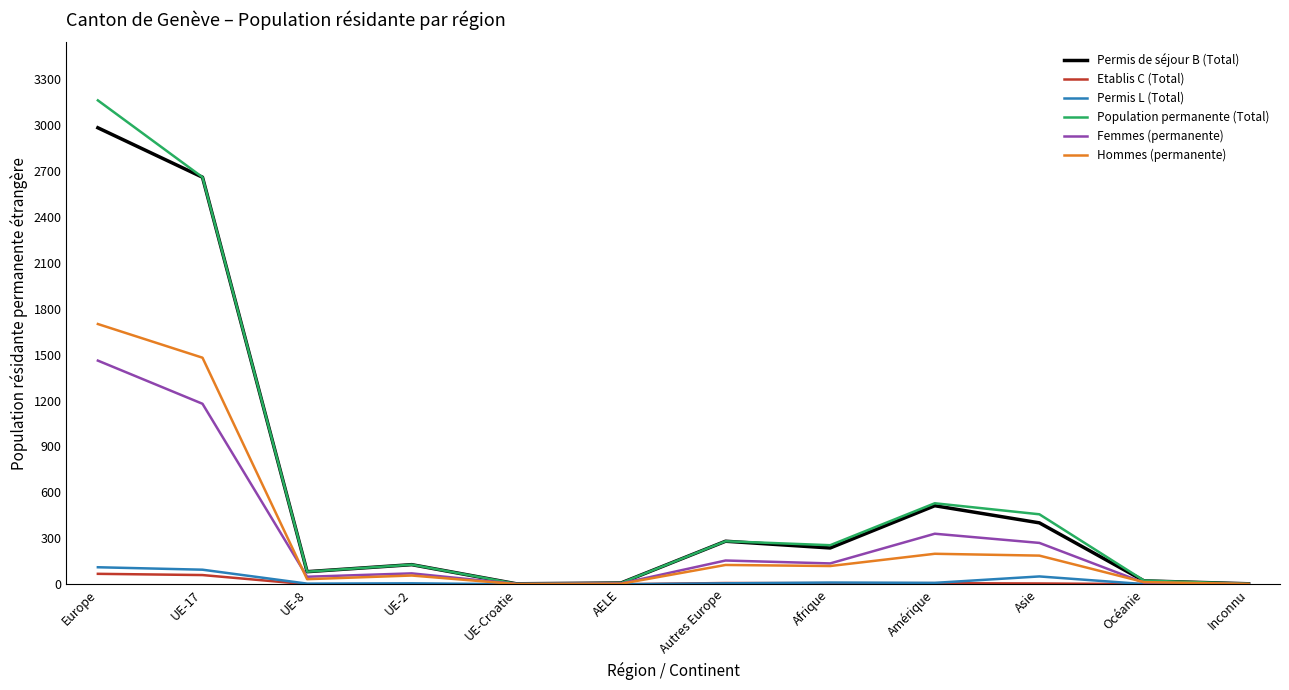

Which series has the largest range (max minus min)?

Population permanente (Total)